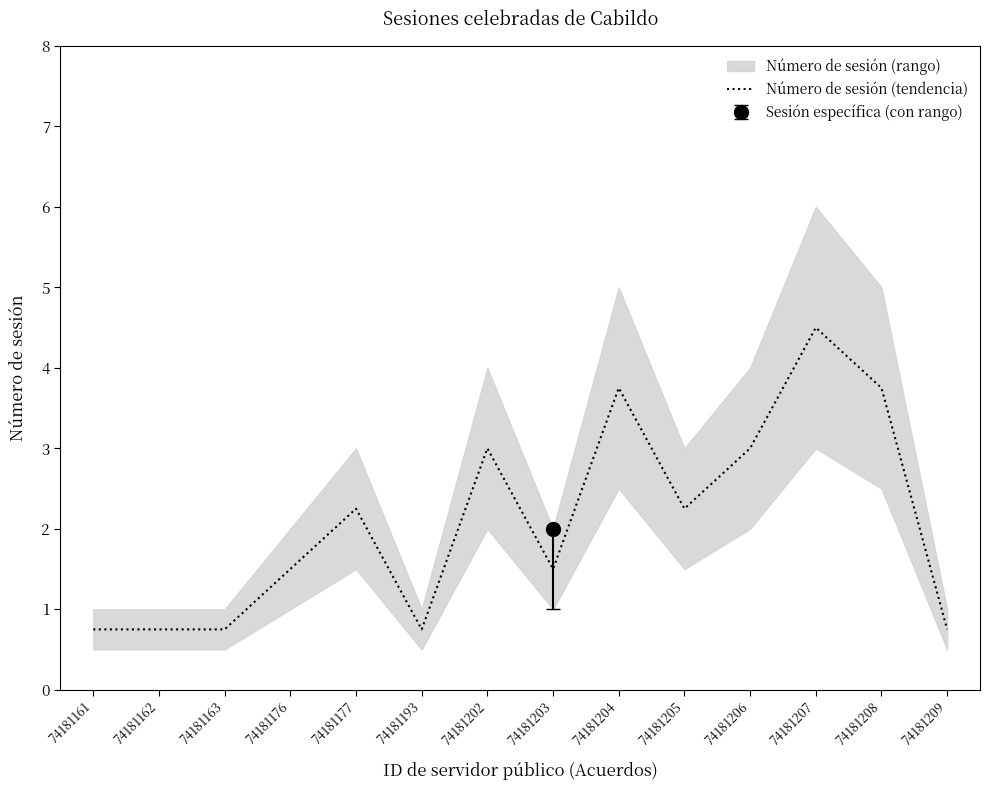

The value at 74181204 is 3.8. True or false?

True